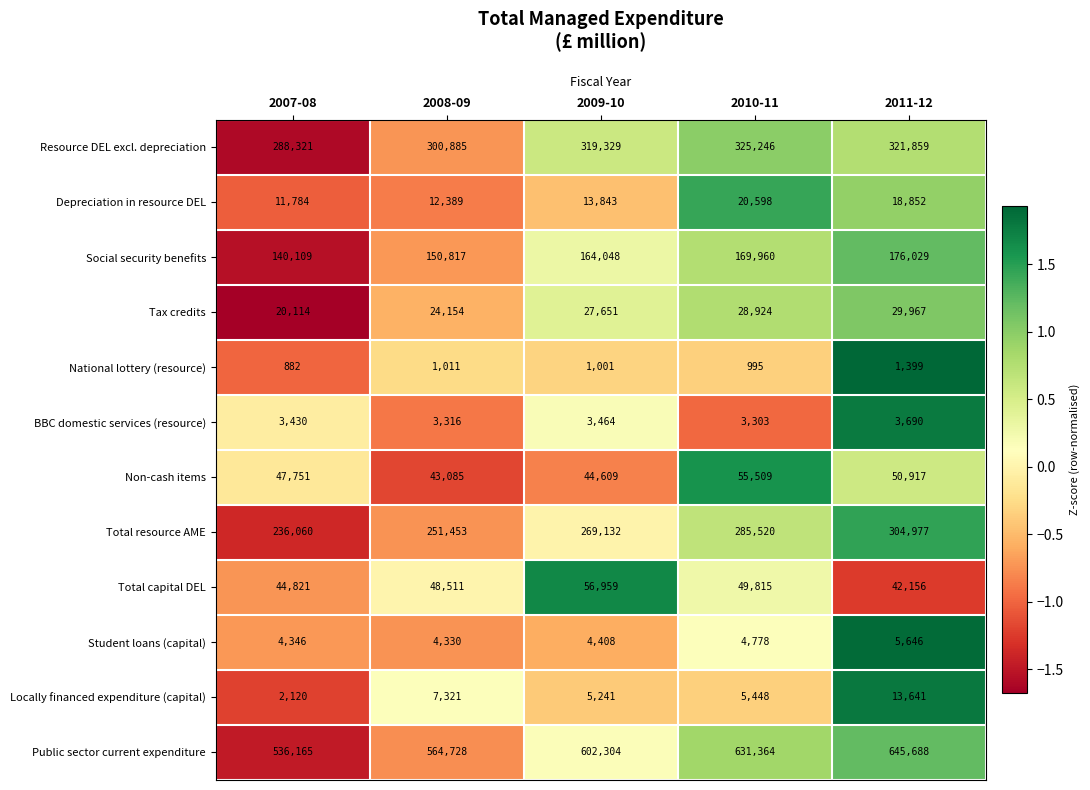

Where is Total resource AME nearest to the value 270518?

2009-10